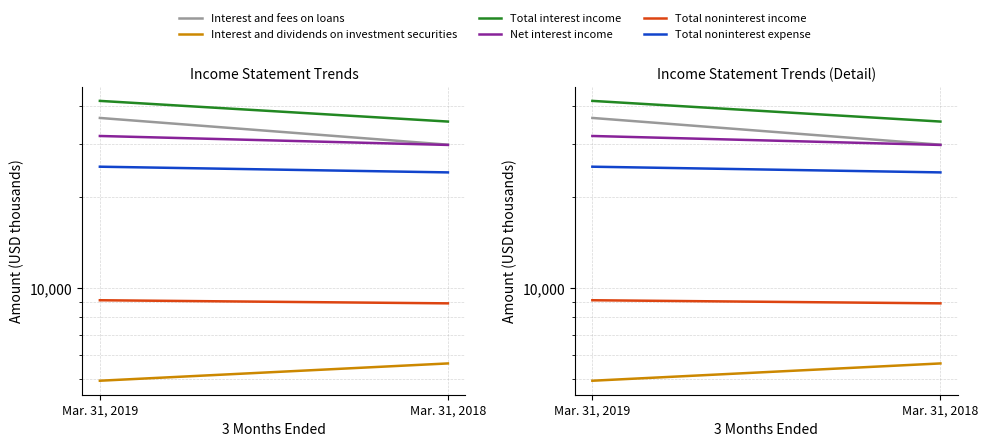

At Mar. 31, 2019, list the series in order from smallest to largest.

Interest and dividends on investment securities, Total noninterest income, Total noninterest expense, Net interest income, Interest and fees on loans, Total interest income